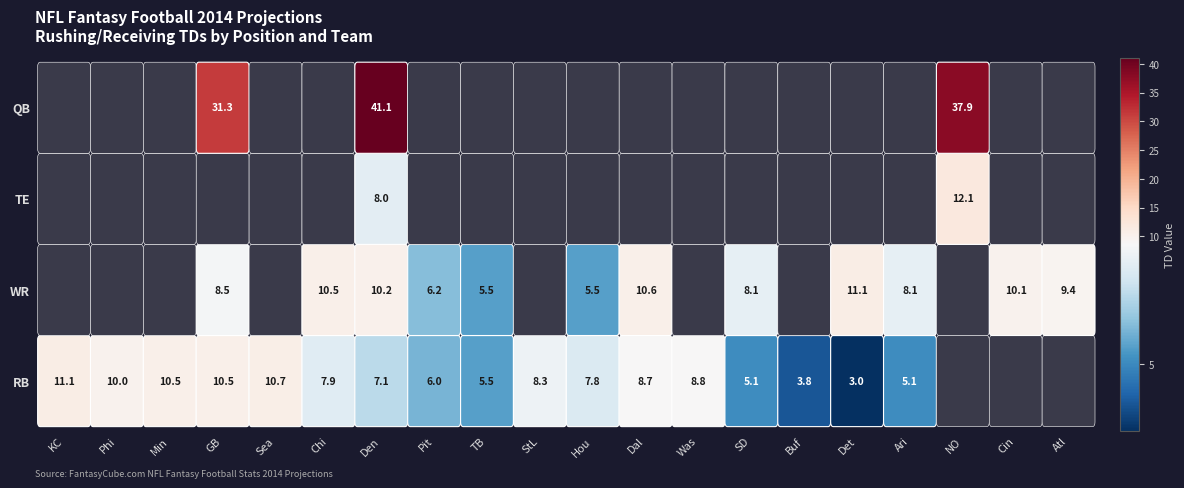

At which category is the sum across all series the highest?

Den